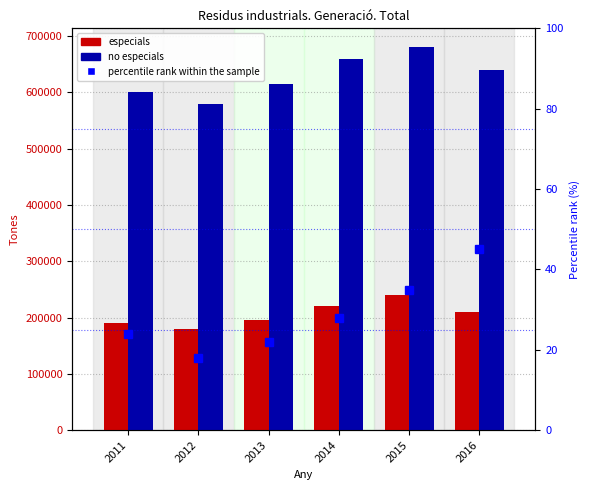

At which category is the sum across all series the highest?

2015